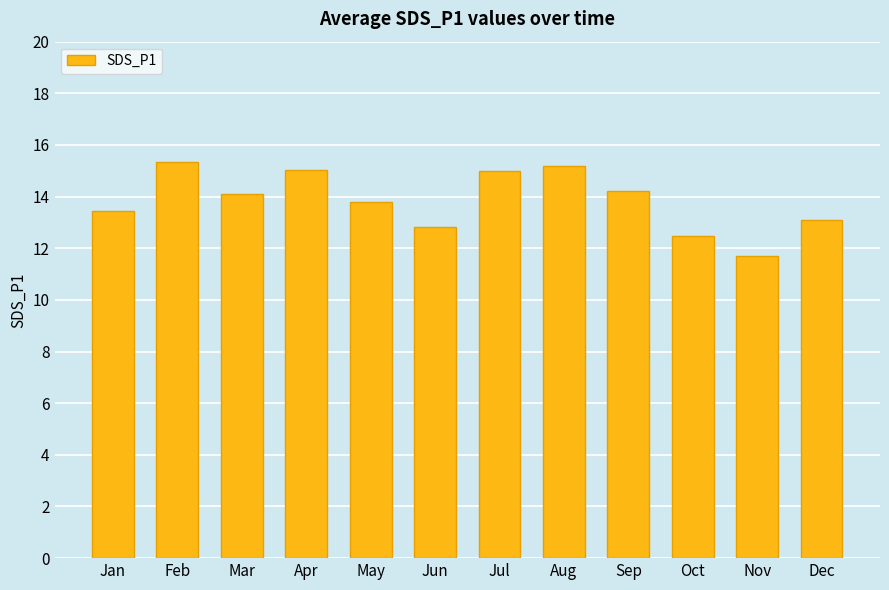

What value does the data have at Jul?

15.0